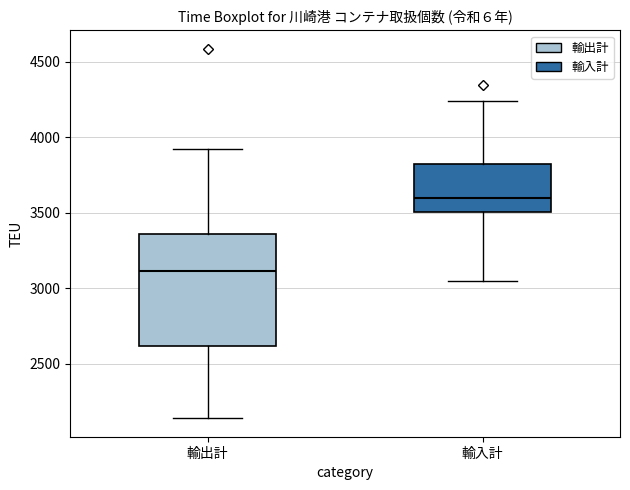

Where does the median line of the box for 輸入計 sit on the y-axis? The values are not printed on the chart, so give them approximately, as read against the axis.

3600